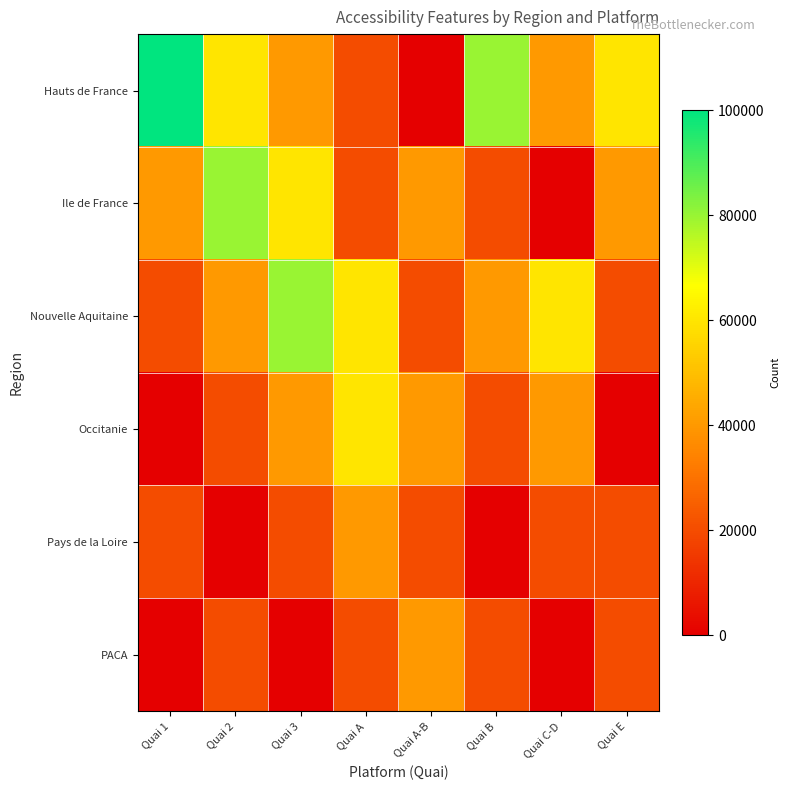

What is the difference between the highest and lowest values at Quai 2?

80000